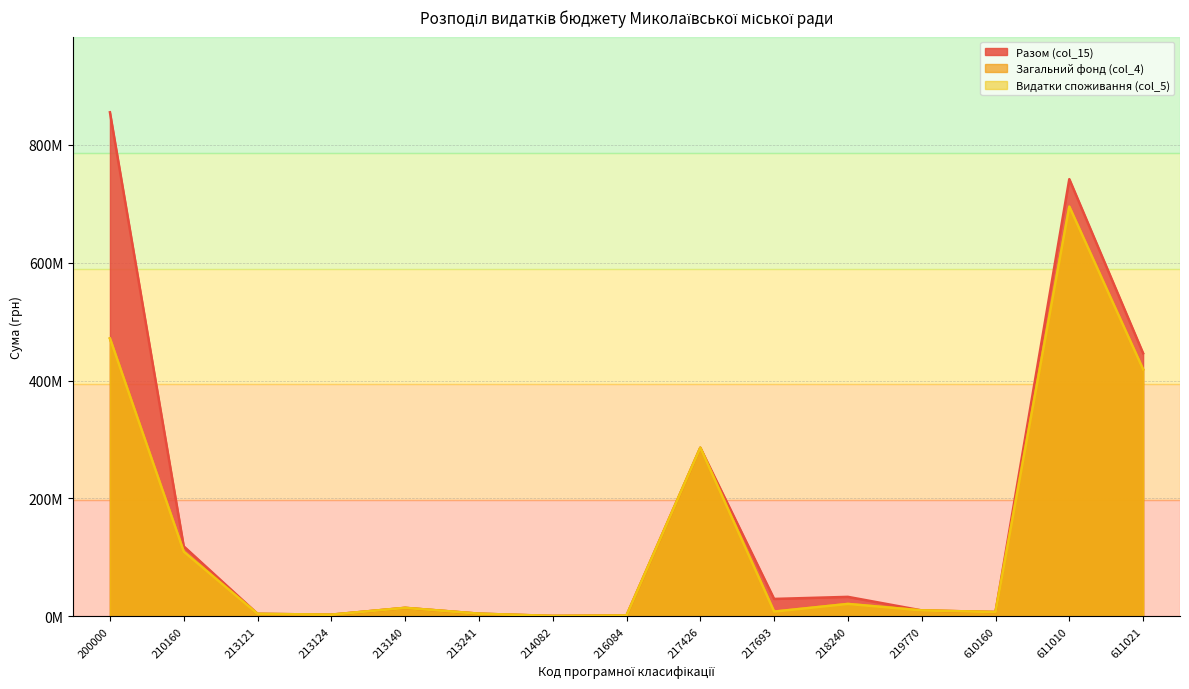

What is the value of the Видатки споживання (col_5) point at the 15th from the left?

418931608